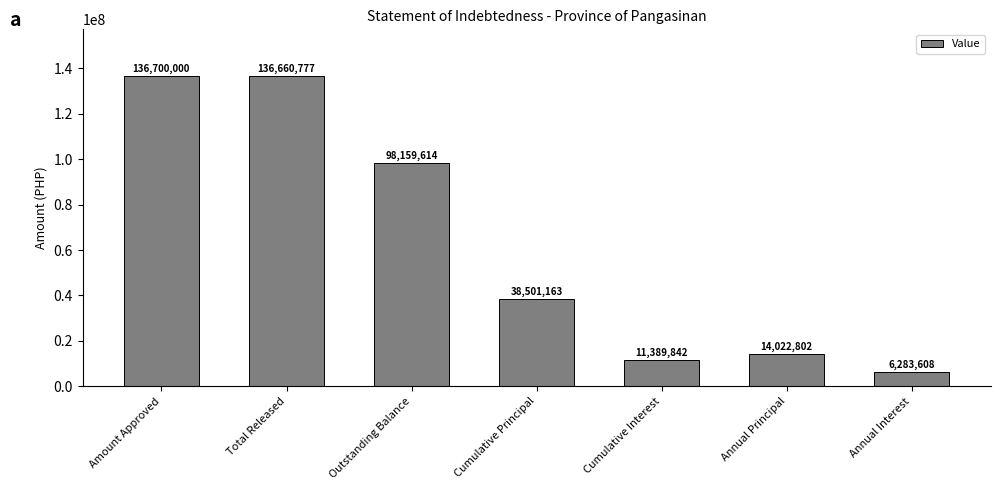

What is the value of the 2nd bar from the left?

136660777.0